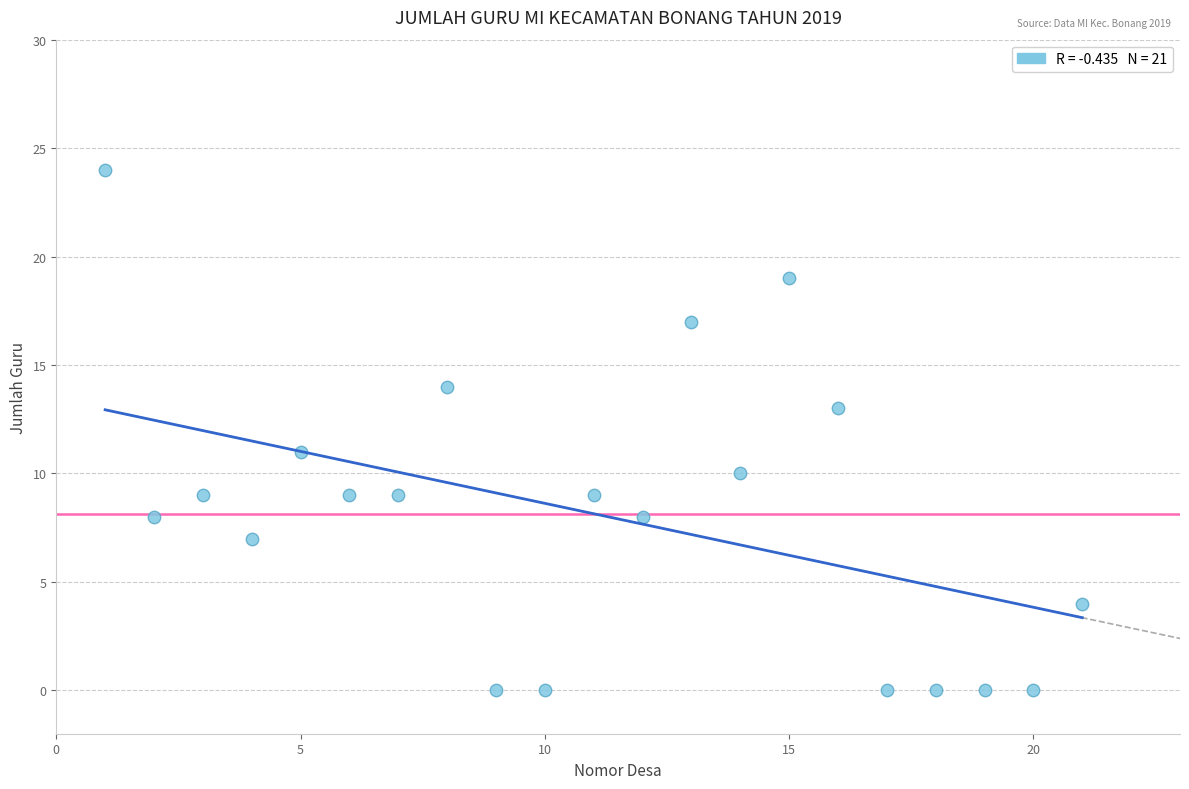

What is the range of X values (max minus min)?

20